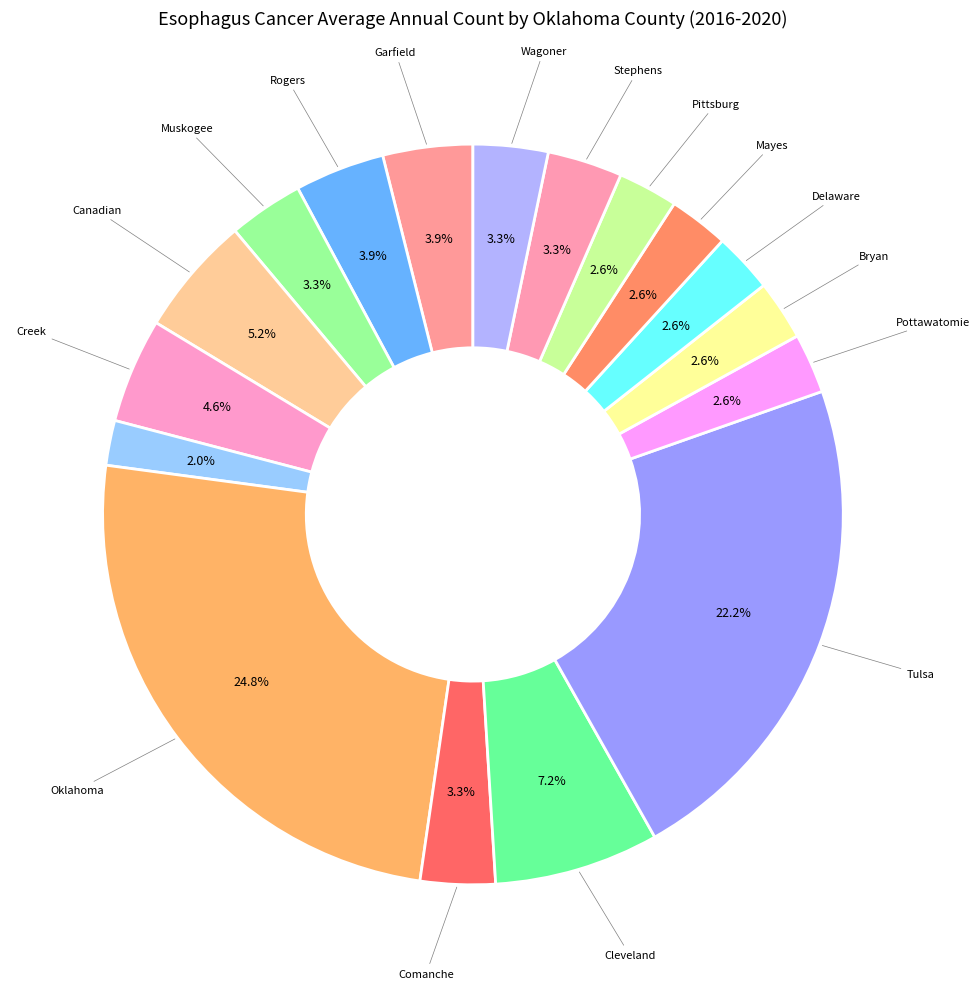

How many segments does this pie chart have?

17